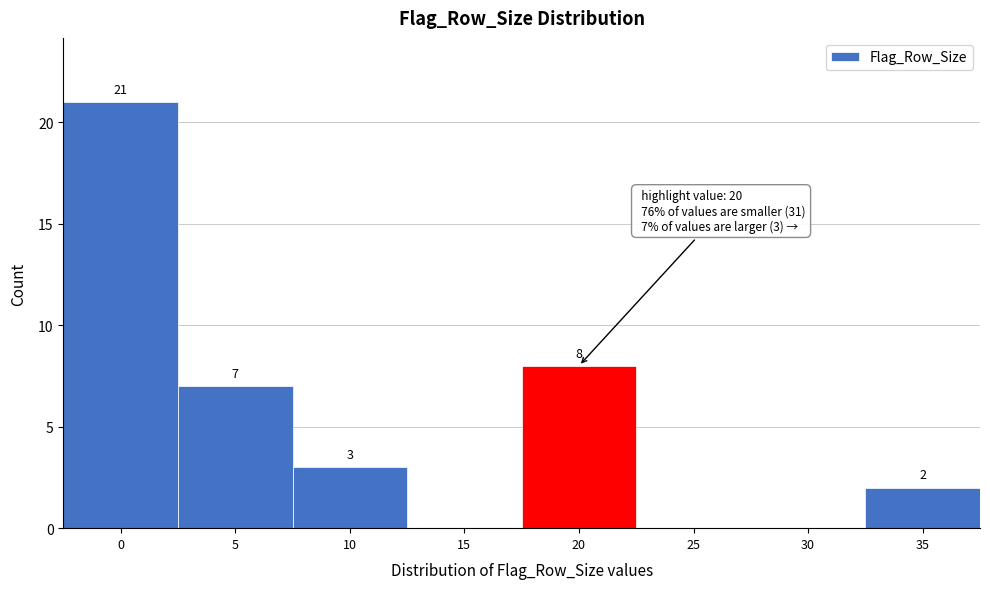

Reading left to right, transcribe all the data shown in this chart.

0=21	5=7	10=3	15=0	20=8	25=0	30=0	35=2